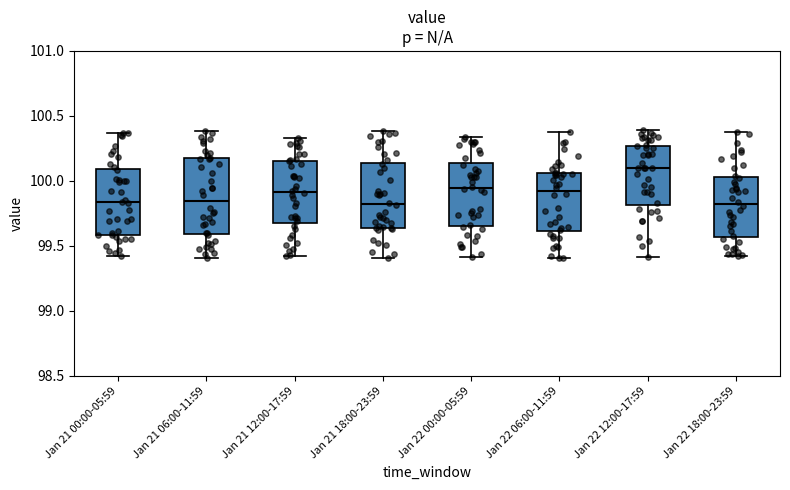

Comparing the boxes themselves (not the whiskers), which one is the tallest?

Jan 21 06:00-11:59